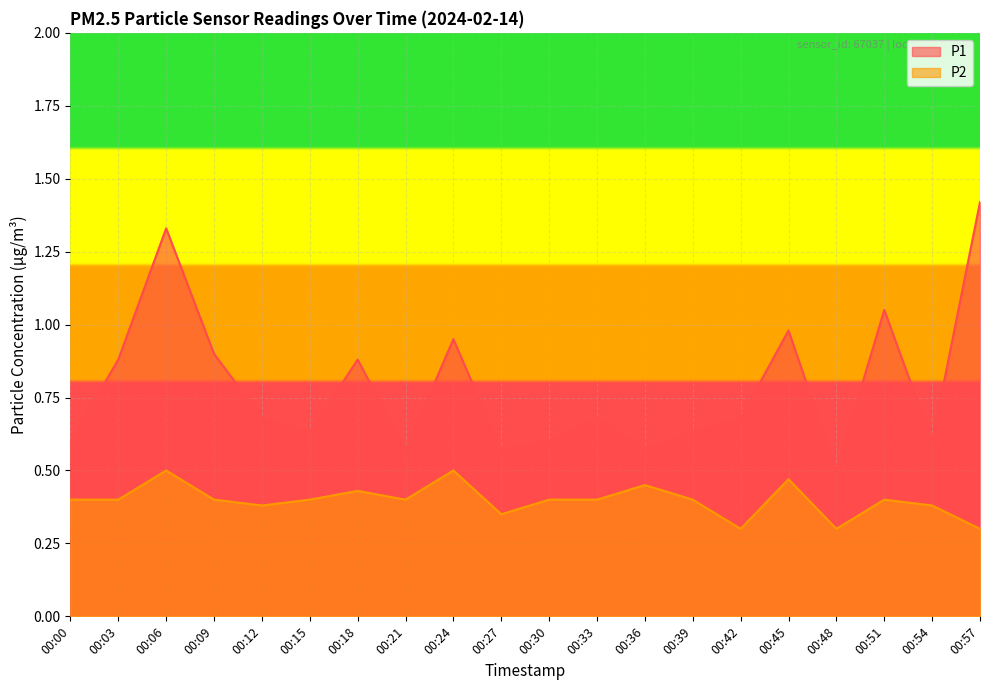

Rank the series by their maximum value, from lowest to highest.

P2, P1